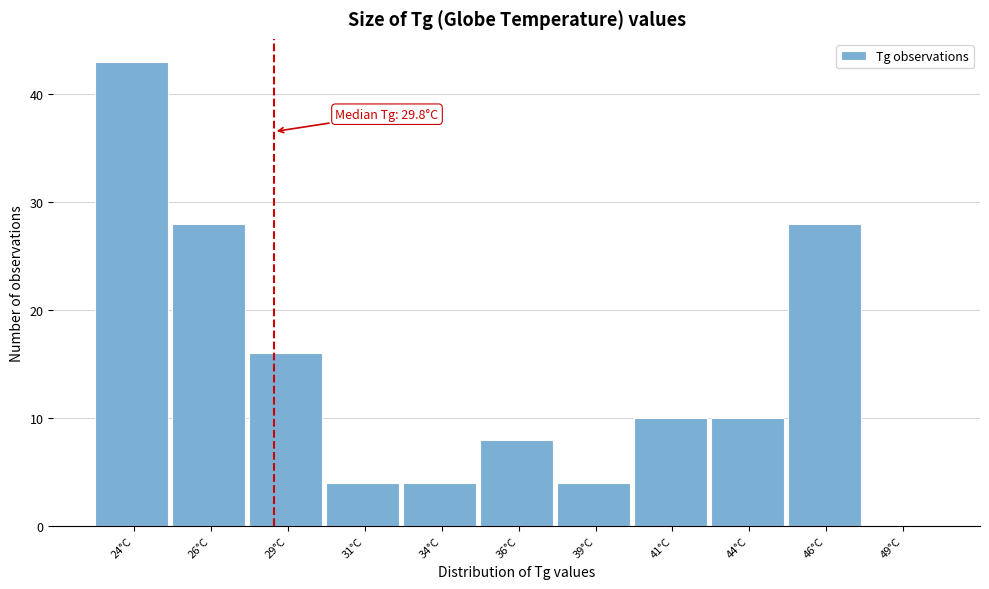

At which label is the value closest to 21?

29°C